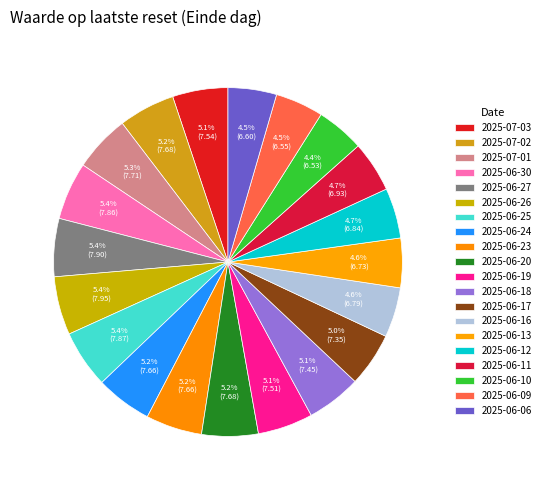

Is it true that 2025-06-10 is 1% of the pie?

False